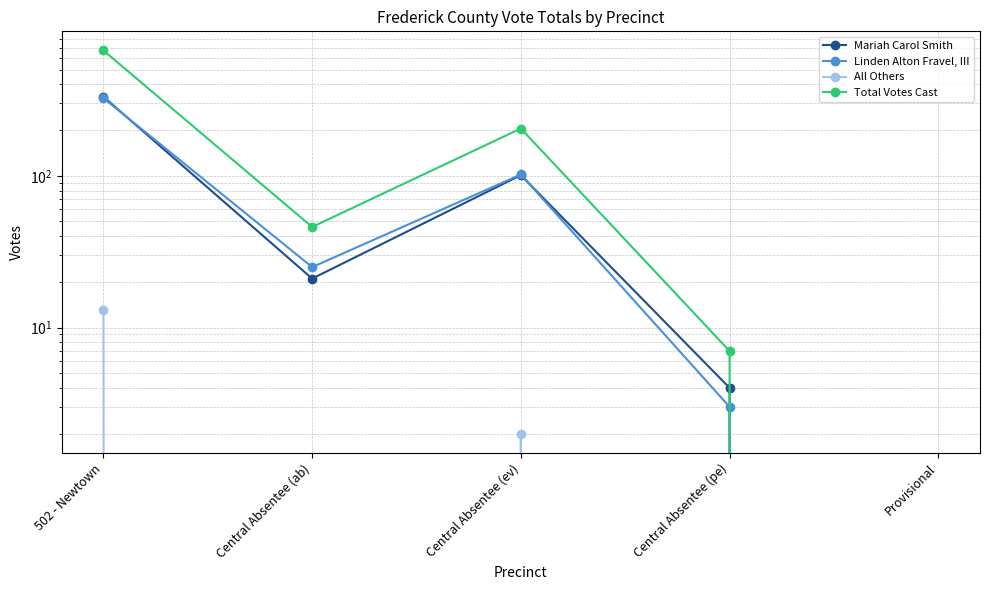

What is the sum of the Linden Alton Fravel, III values at Central Absentee (ab) and Central Absentee (ev)?

127